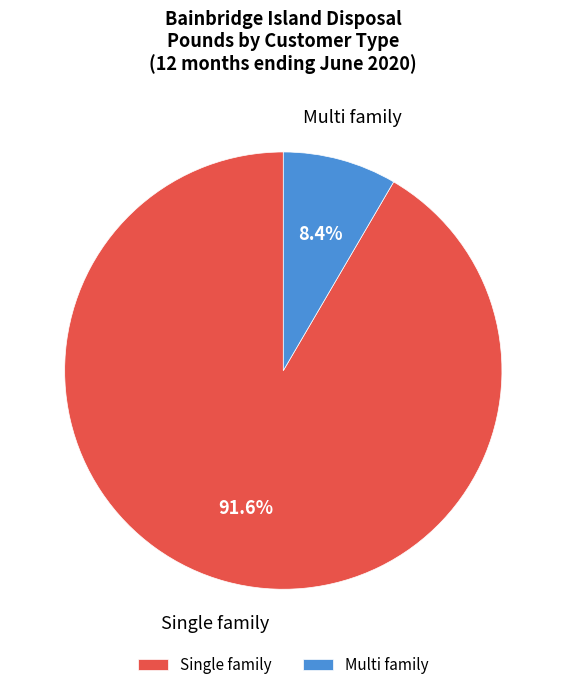

What percentage is NOT represented by Single family?

8.4%